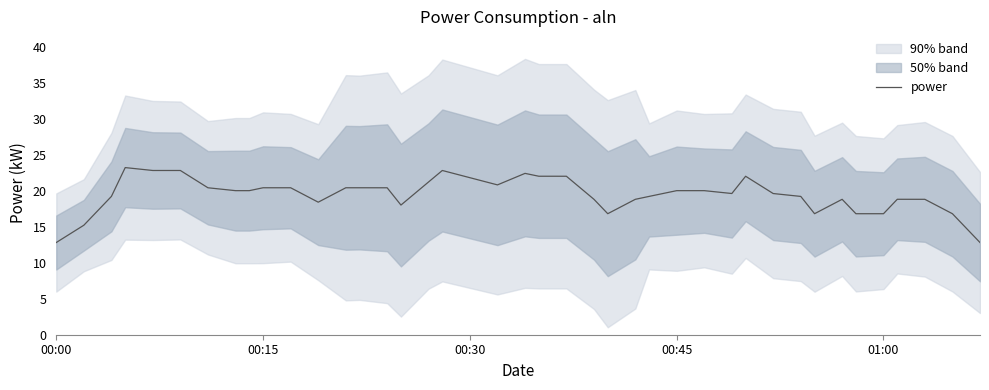

True or false: there are more than 2 points higher than both neighbors.

True